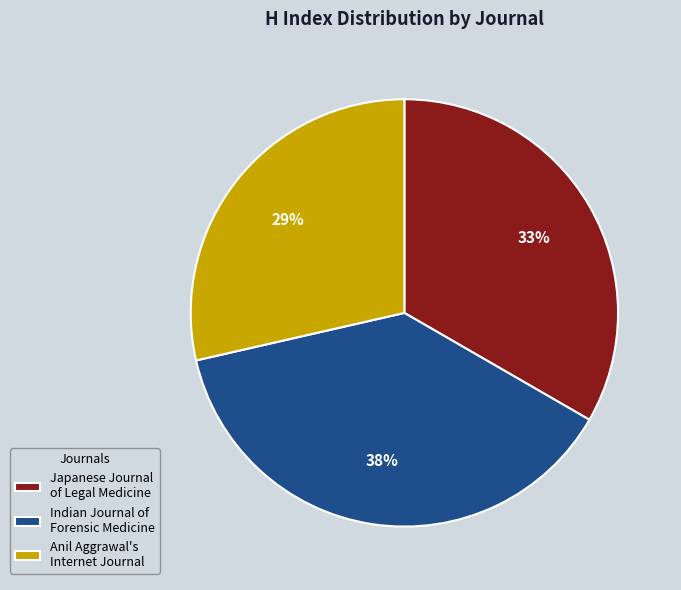

How many slices are in this pie chart?

3